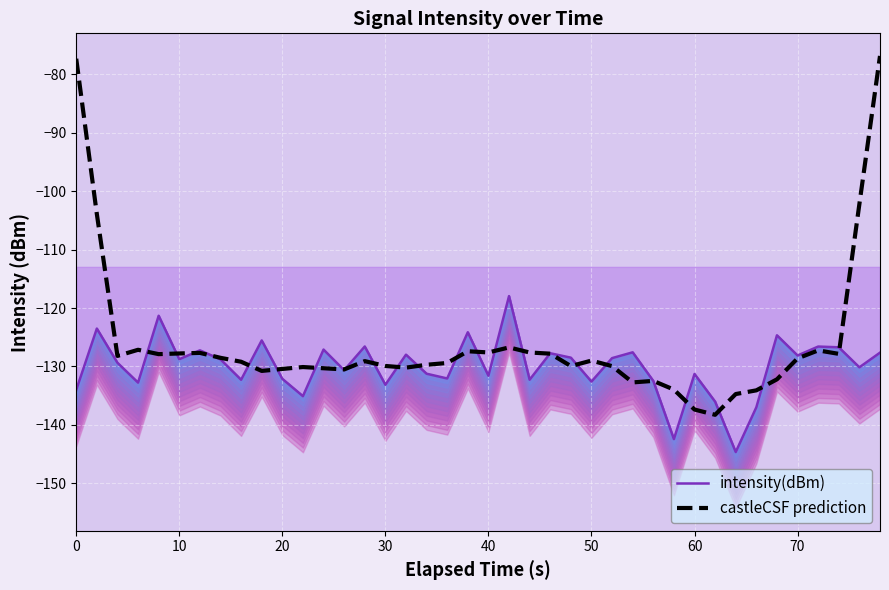

What is the difference between the maximum and minimum values in the castleCSF prediction series?

61.4